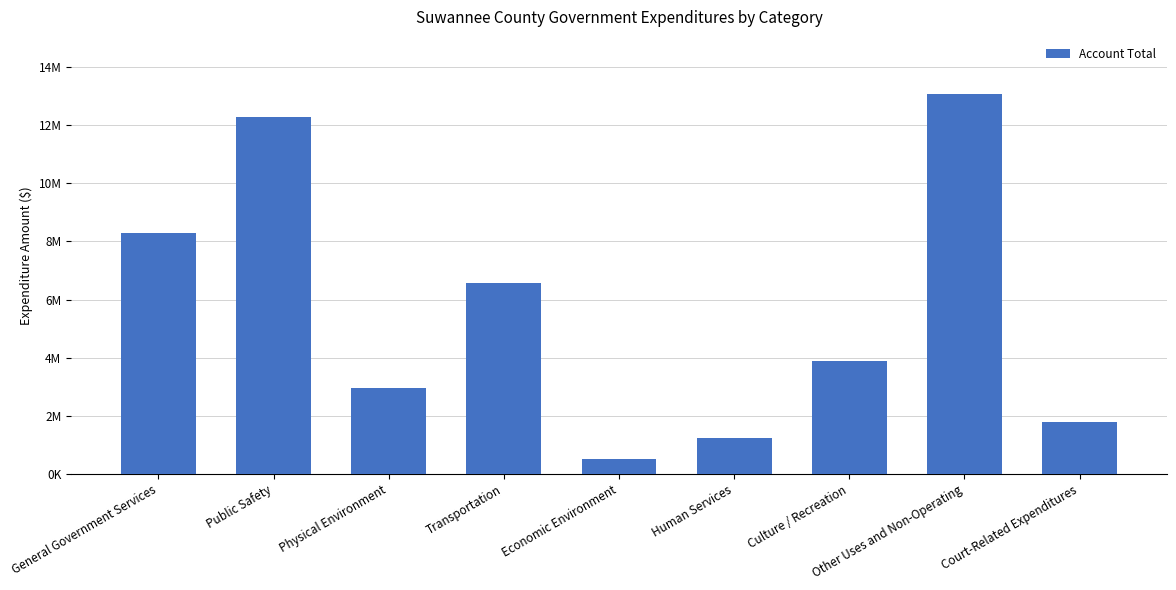

The chart shows a value of 1745942 at Physical Environment. True or false?

False